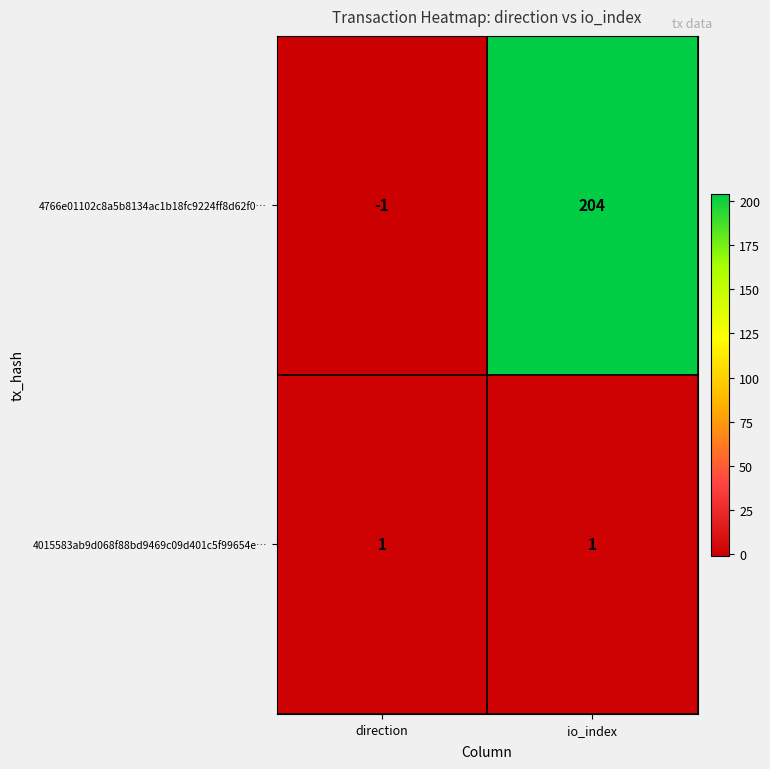

At which label is 4766e01102c8a5b8134ac1b18fc9224ff8d62f0… closest to 101?

direction